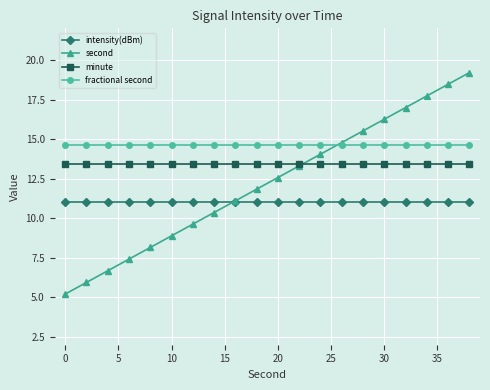

Rank the series by their maximum value, from highest to lowest.

second, fractional second, minute, intensity(dBm)